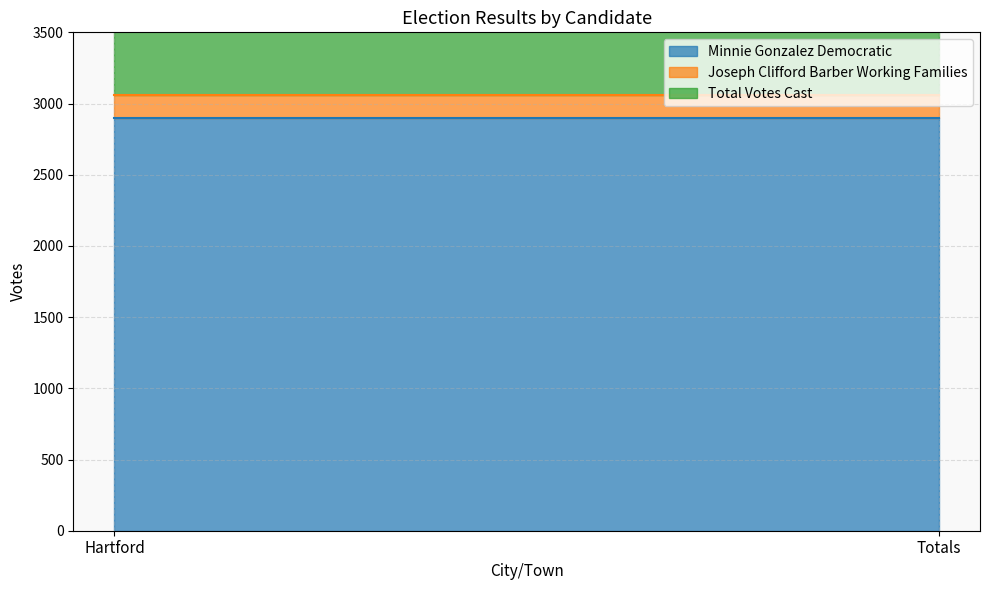

Is it true that Total Votes Cast equals 3057 at Totals?

True